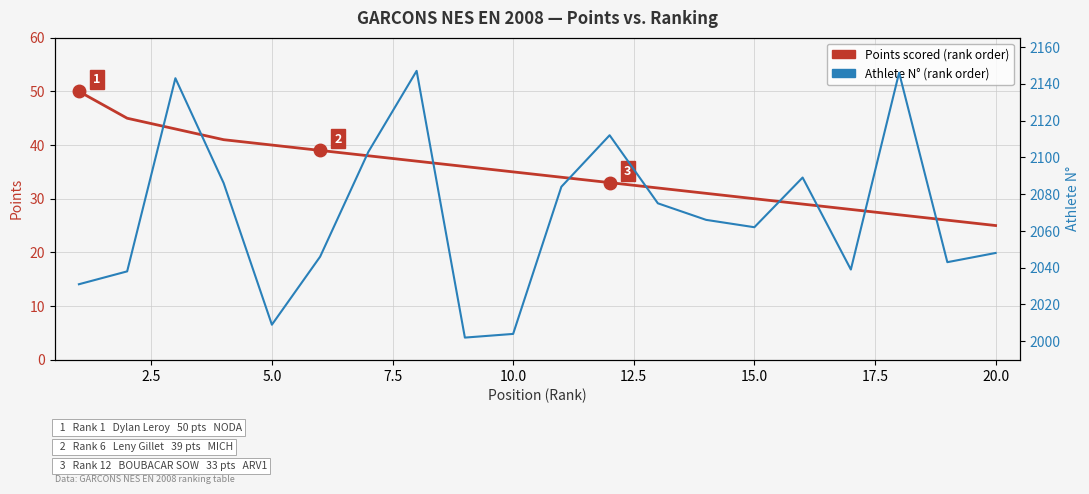

What is the minimum value for Points scored?

25